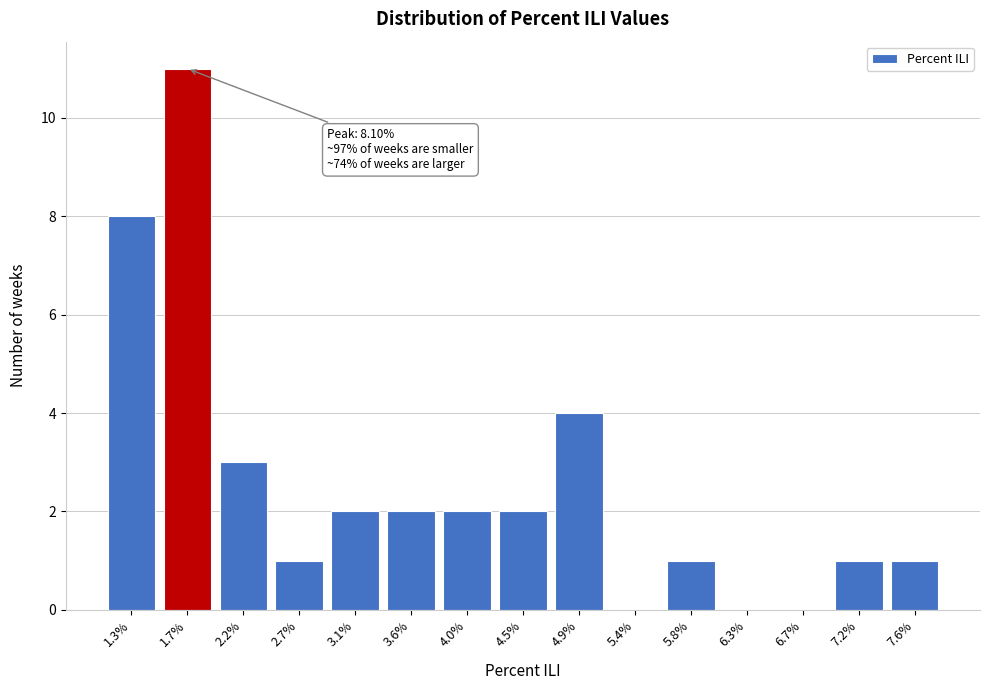

Reading right to left, list all the values displayed in this chart.

7.6%=1	7.2%=1	6.7%=0	6.3%=0	5.8%=1	5.4%=0	4.9%=4	4.5%=2	4.0%=2	3.6%=2	3.1%=2	2.7%=1	2.2%=3	1.7%=11	1.3%=8